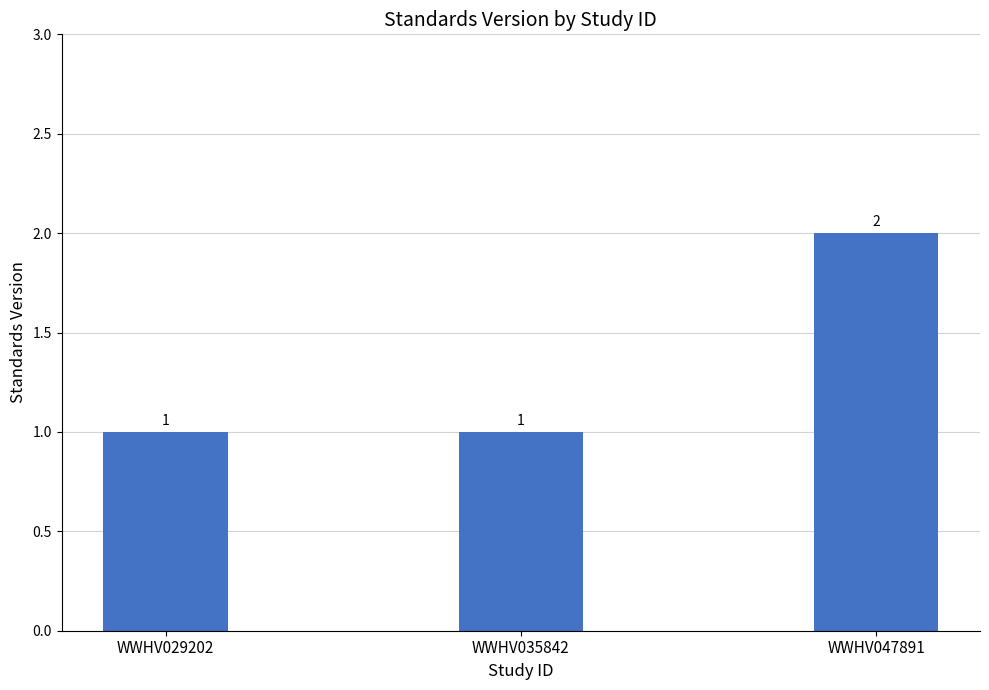

What is the value of the 3rd bar from the left?

2